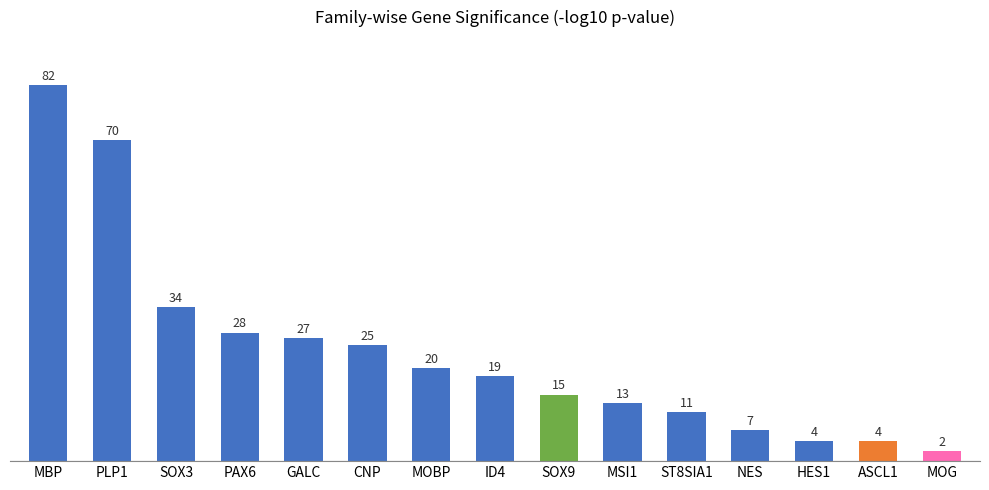

Does the chart contain any negative values?

No